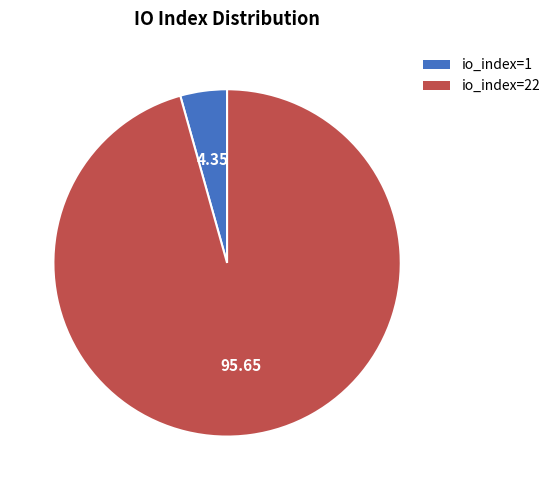

Rank the categories by value from lowest to highest.

io_index=1, io_index=22